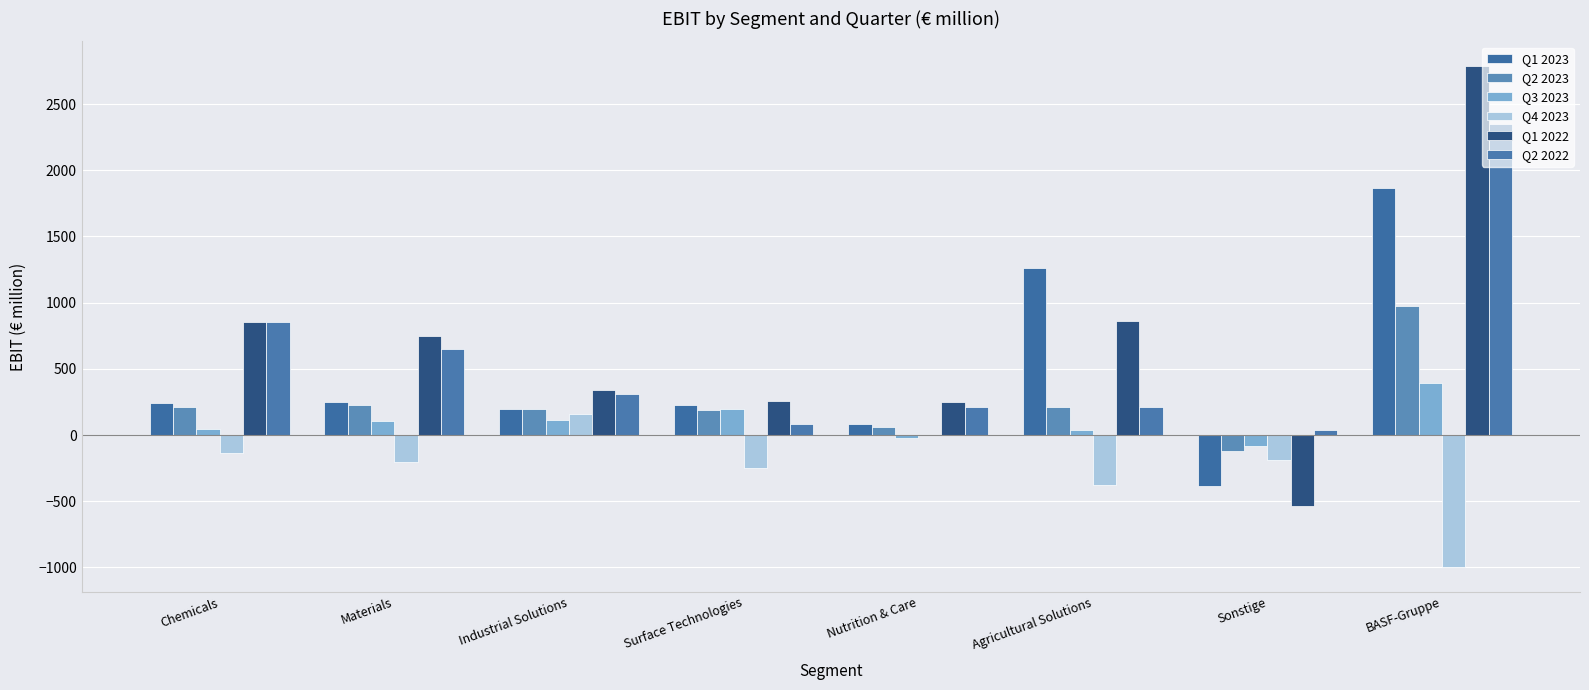

Is it true that Q2 2023 equals 53 at Surface Technologies?

False